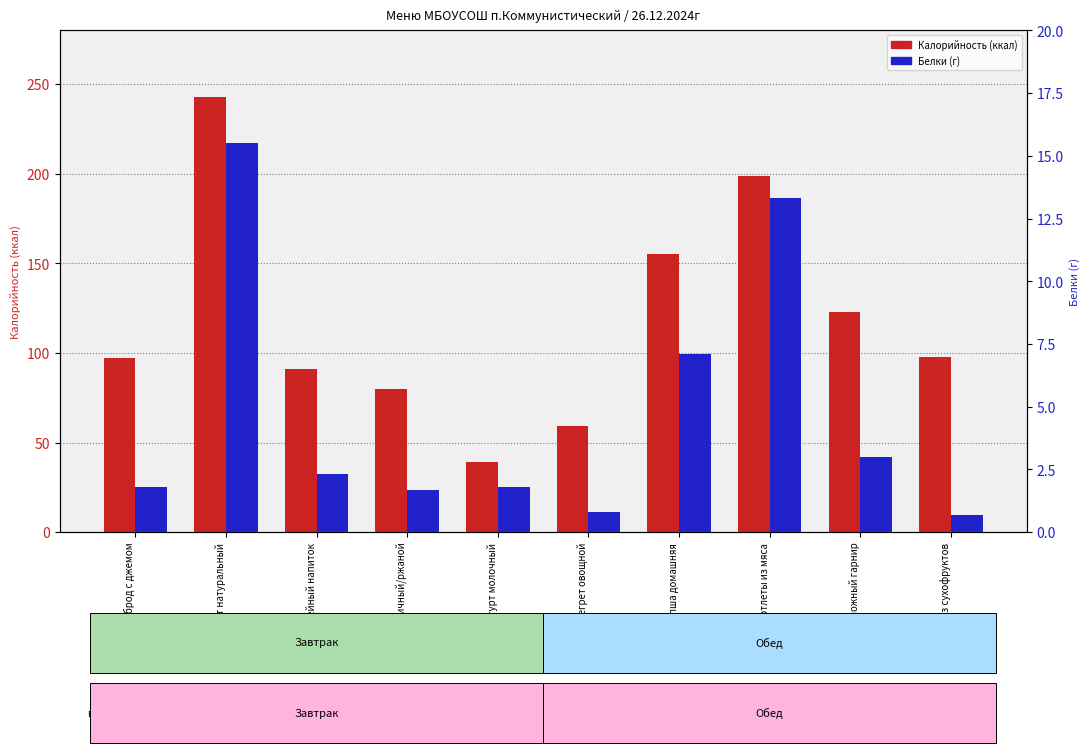

Rank the series by their maximum value, from highest to lowest.

Калорийность, Белки